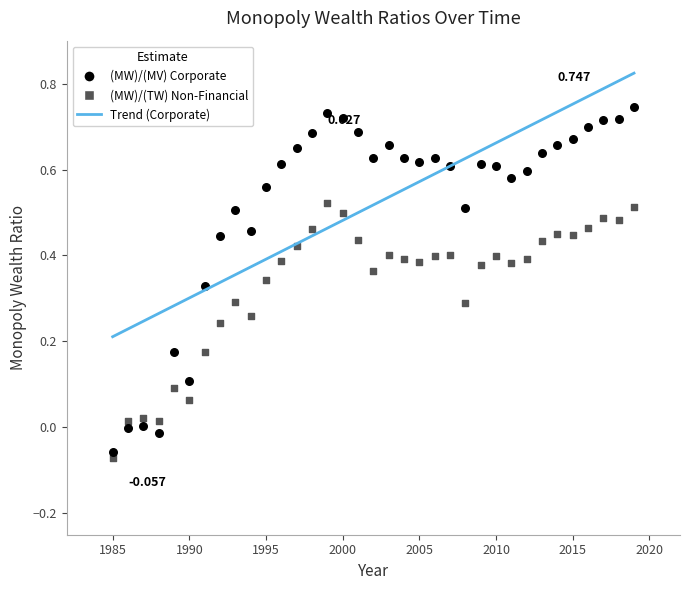

Which series reaches the maximum Y coordinate?

(MW)/(MV) Corporate